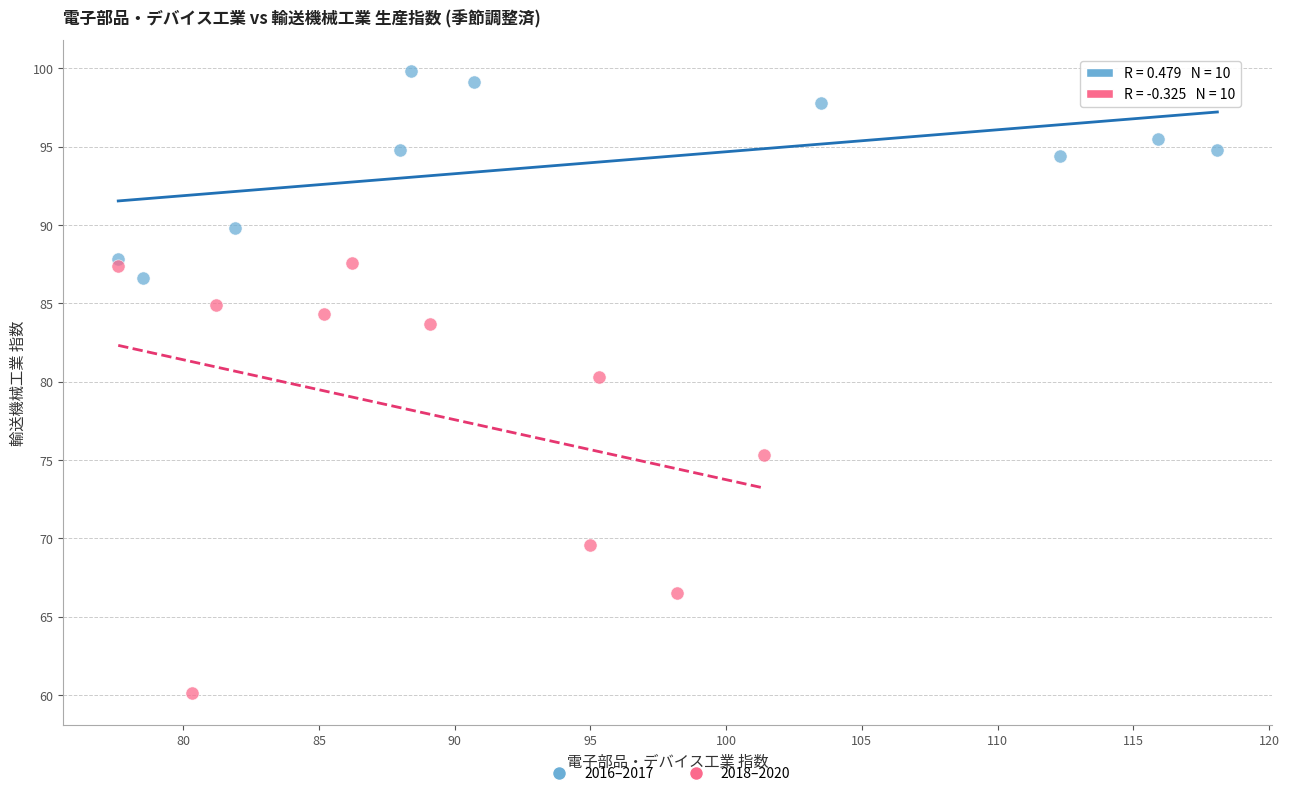

Which series has the largest Y range (max minus min)?

2018–2020